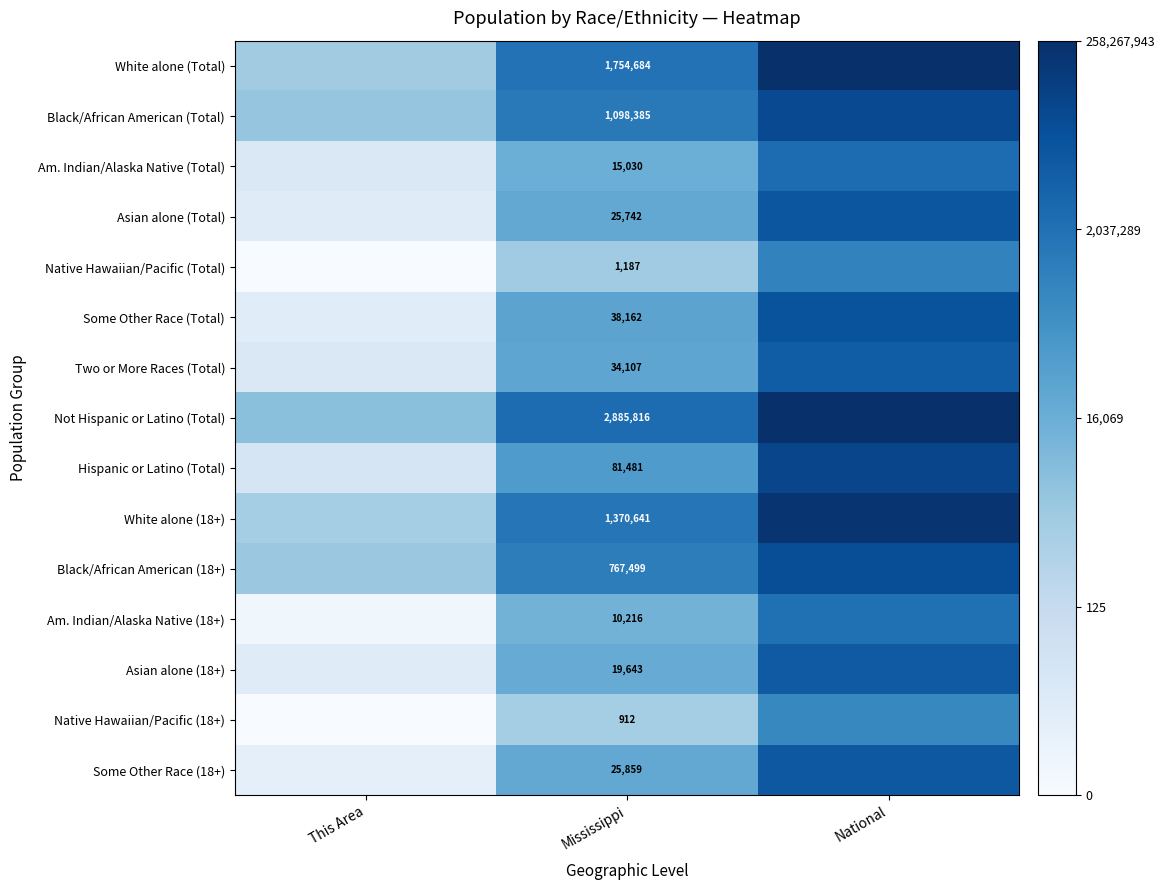

At Mississippi, list the series in order from smallest to largest.

Native Hawaiian/Pacific (18+), Native Hawaiian/Pacific (Total), Am. Indian/Alaska Native (18+), Am. Indian/Alaska Native (Total), Asian alone (18+), Asian alone (Total), Some Other Race (18+), Two or More Races (Total), Some Other Race (Total), Hispanic or Latino (Total), Black/African American (18+), Black/African American (Total), White alone (18+), White alone (Total), Not Hispanic or Latino (Total)